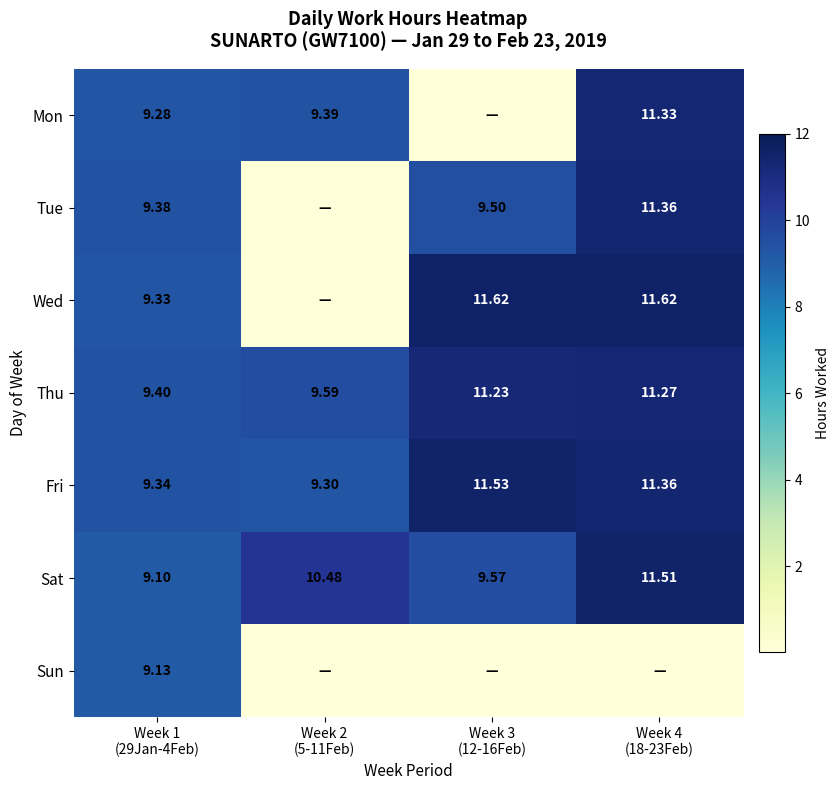

The value of Tue at Week 2 (5-11Feb) is 0.0. True or false?

True